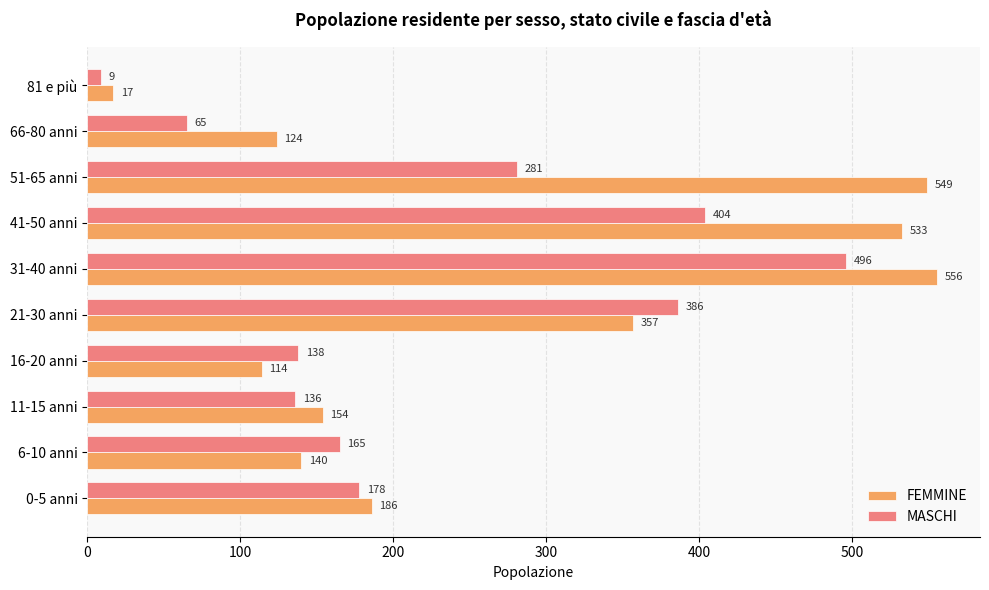

Which category has the highest value across all series?

31-40 anni